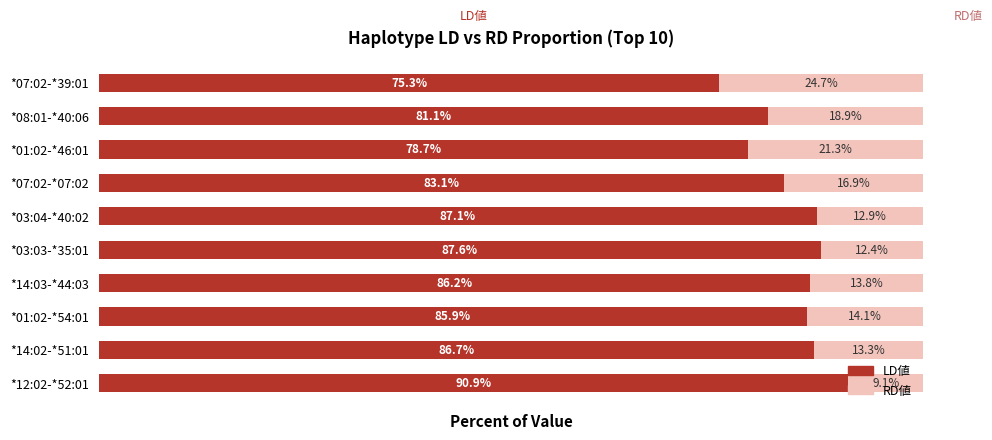

At which label does LD値 reach its peak?

*12:02-*52:01